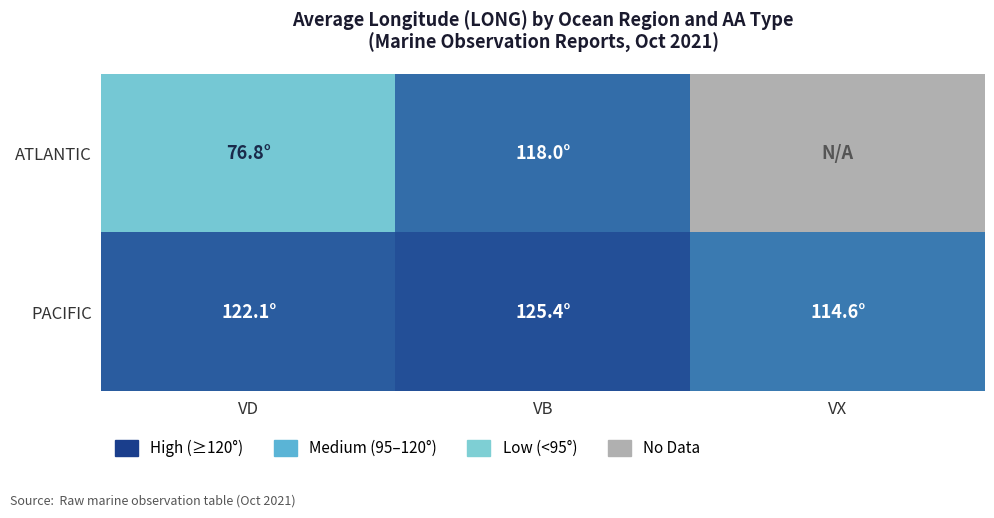

How many series are shown in this chart?

2